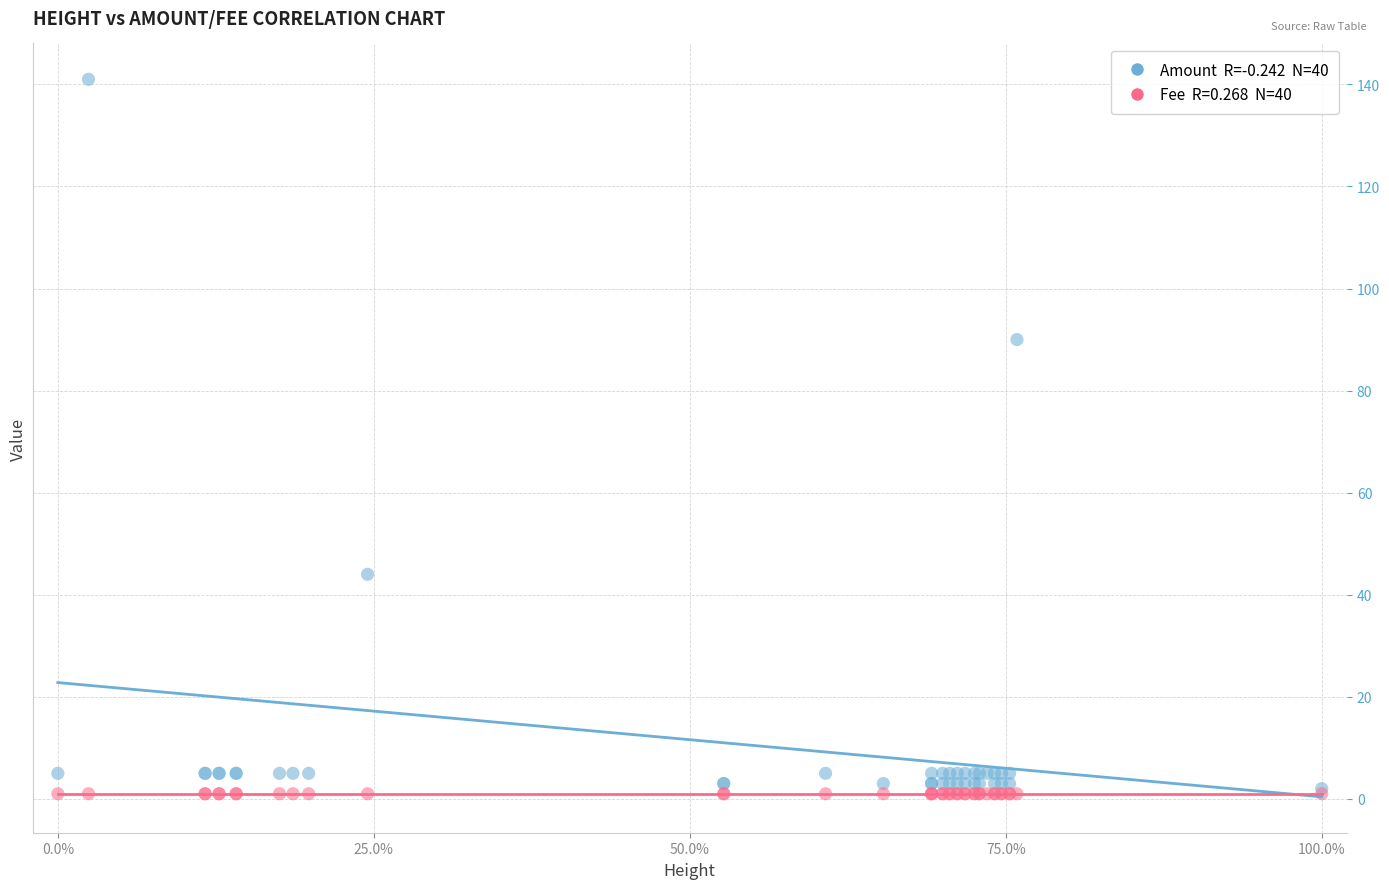

Across all series, what Y value is closest to 71?

90.0